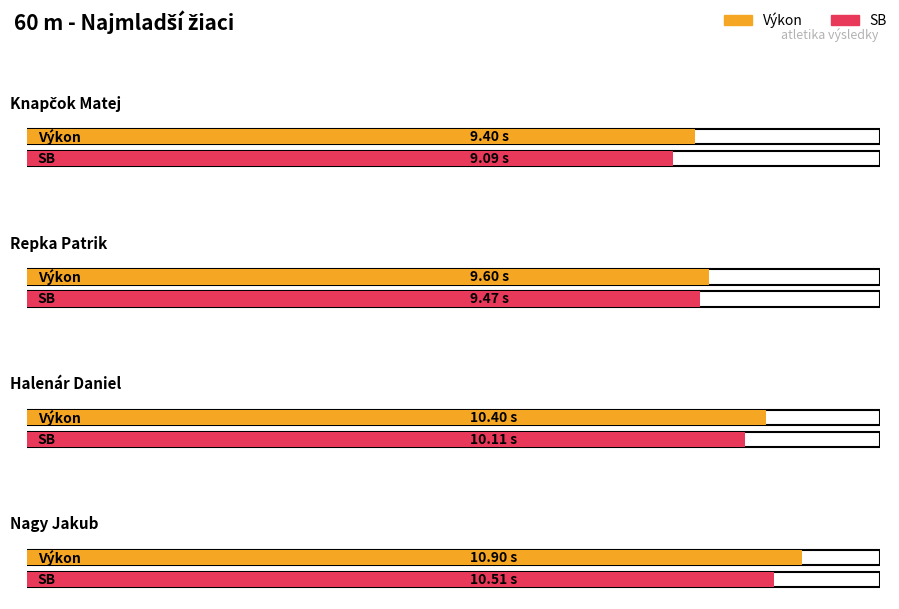

Which series has the largest range (max minus min)?

Výkon